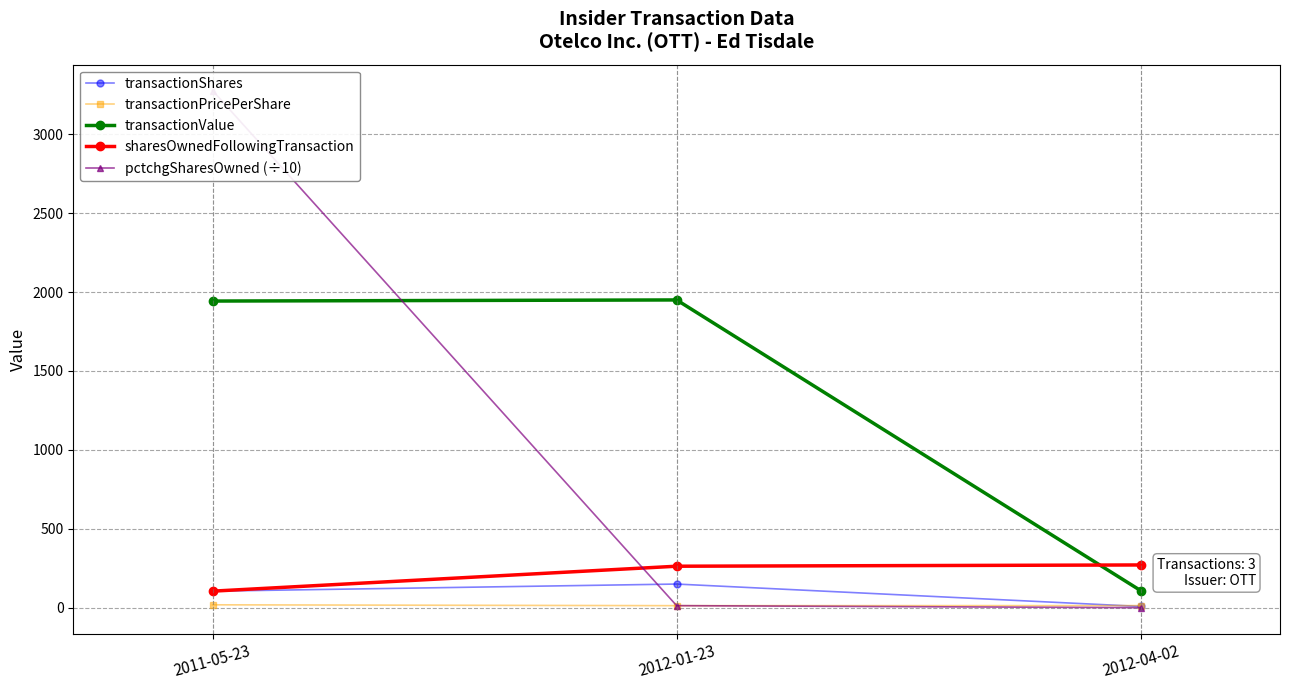

What is the minimum value shown in the chart?

0.3